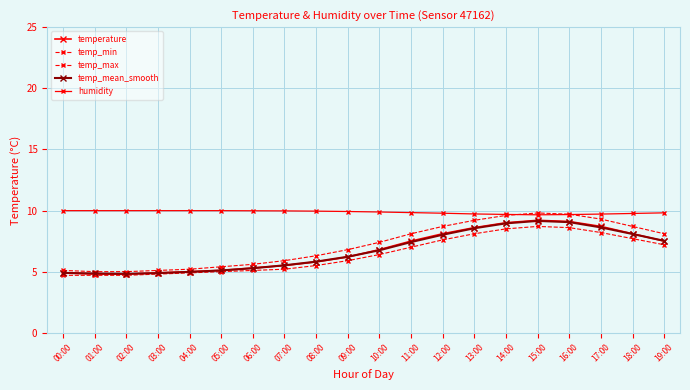

At 05:00, list the series in order from smallest to largest.

temp_min, temperature, temp_mean_smooth, temp_max, humidity